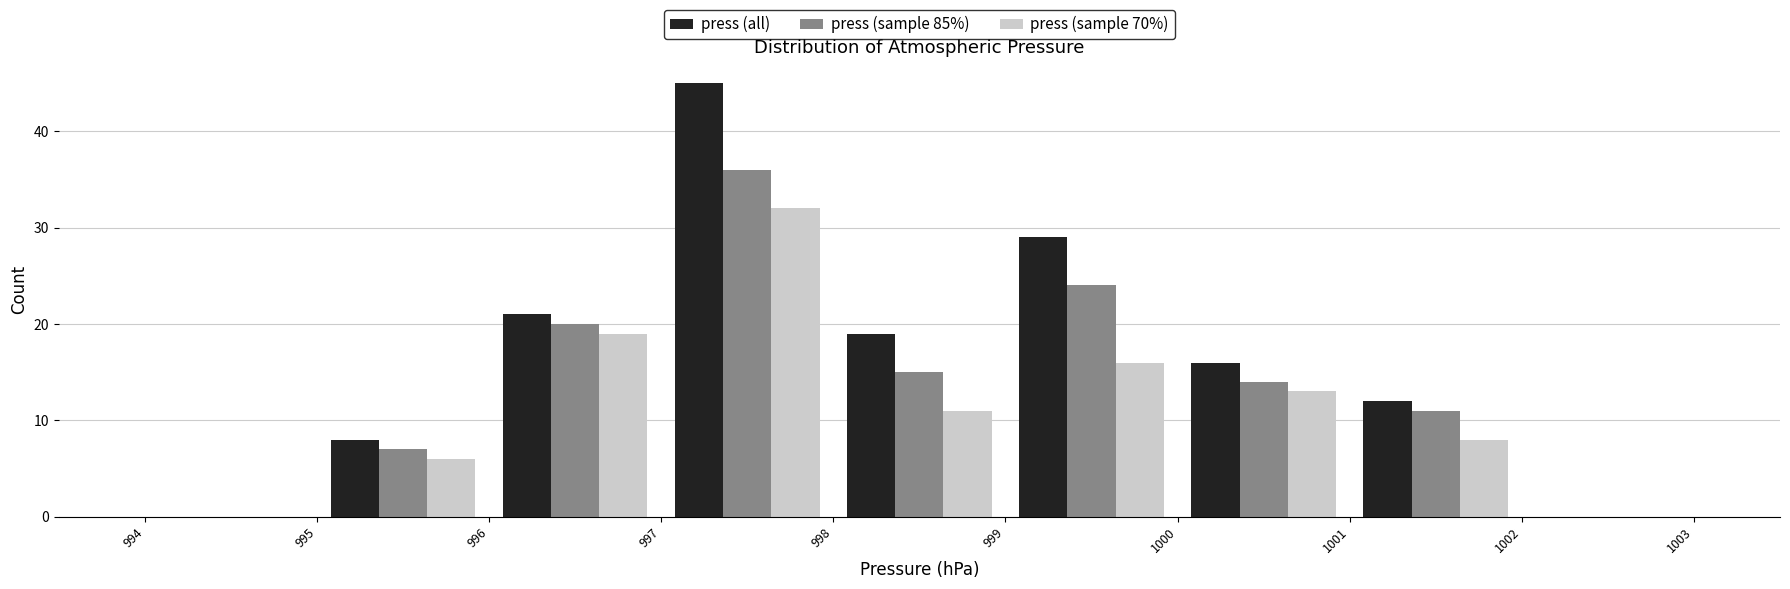

In the press (sample 85%) series, which range on the x-axis has the tallest bar?

997 to 998